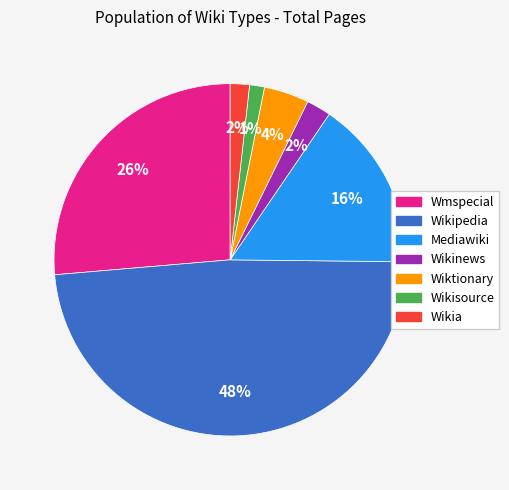

Count the number of slices in the pie.

7